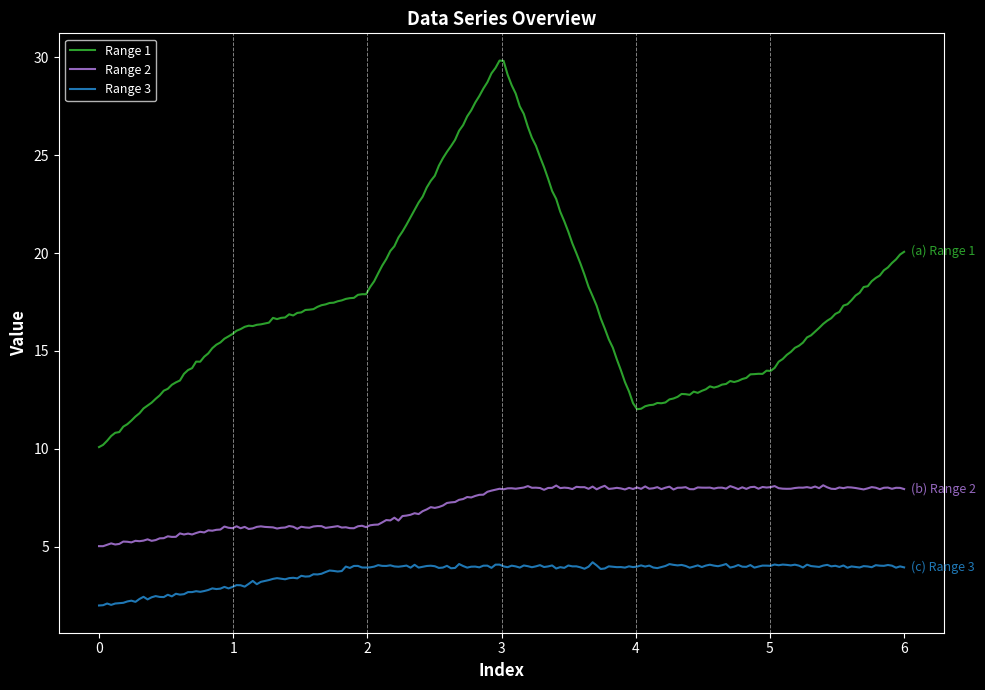

At which category does the chart reach its peak across all series?

3